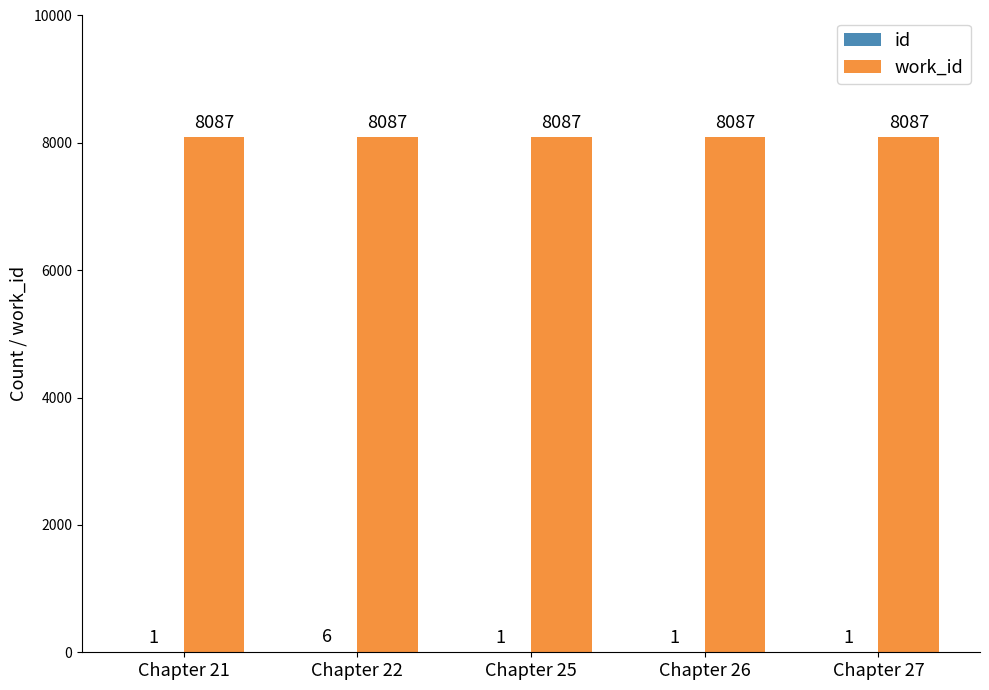

What is the total value across all series at Chapter 22?

8093